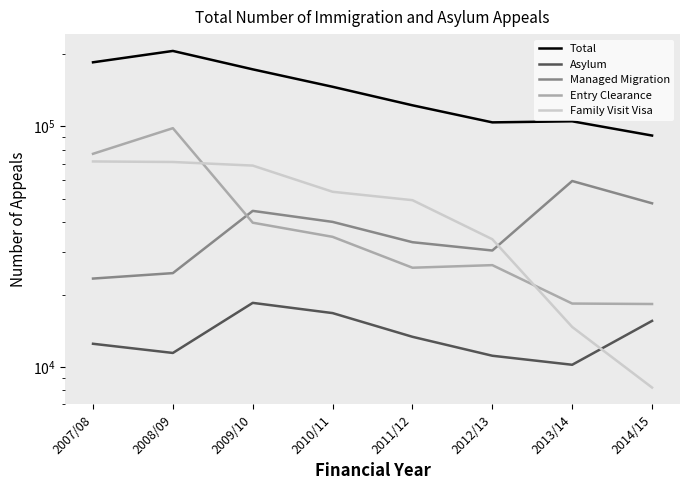

The value of Managed Migration at 2014/15 is 47899. True or false?

True